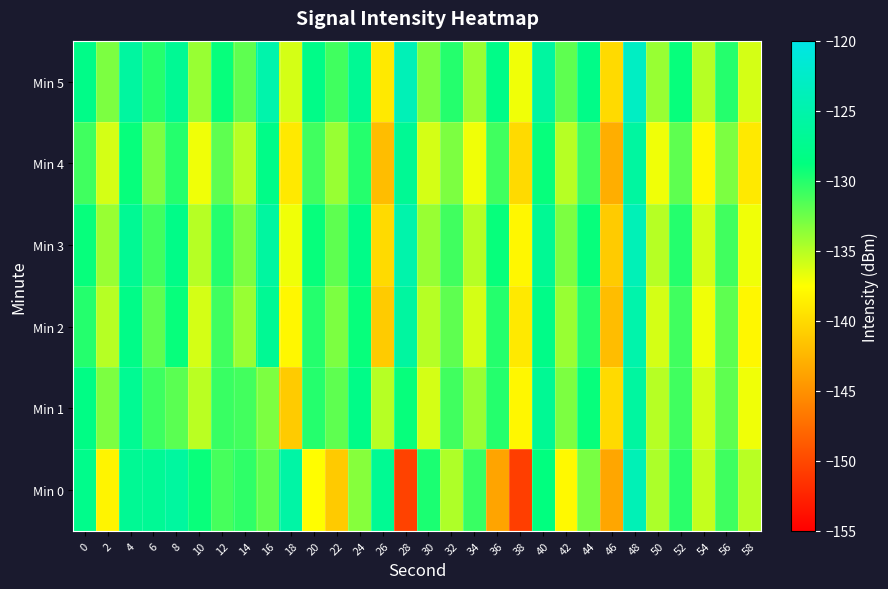

Reading right to left, extract all data points from this chart.

Min 0: 58=-135.1	56=-130.9	54=-135.5	52=-130.2	50=-134.6	48=-124.0	46=-143.6	44=-132.9	42=-137.9	40=-128.8	38=-150.7	36=-143.7	34=-130.7	32=-134.7	30=-129.7	28=-150.4	26=-127.1	24=-133.3	22=-141.1	20=-137.6	18=-125.5	16=-132.1	14=-130.4	12=-131.2	10=-129.1	8=-126.0	6=-126.9	4=-127.0	2=-138.2	0=-127.8
Min 1: 58=-137.0	56=-132.0	54=-136.0	52=-131.0	50=-135.0	48=-126.0	46=-140.0	44=-129.0	42=-133.0	40=-127.0	38=-138.0	36=-130.0	34=-134.0	32=-131.0	30=-136.0	28=-129.0	26=-135.0	24=-128.0	22=-132.0	20=-130.0	18=-141.0	16=-133.0	14=-131.0	12=-130.7	10=-135.1	8=-131.9	6=-130.9	4=-127.1	2=-133.0	0=-128.3
Min 2: 58=-138.0	56=-132.0	54=-137.0	52=-131.0	50=-136.0	48=-125.0	46=-142.0	44=-130.0	42=-134.0	40=-128.0	38=-139.0	36=-130.0	34=-136.0	32=-132.0	30=-135.0	28=-126.0	26=-141.0	24=-129.0	22=-133.0	20=-130.0	18=-138.0	16=-127.0	14=-134.0	12=-131.0	10=-136.0	8=-129.0	6=-132.0	4=-128.0	2=-135.0	0=-130.0
Min 3: 58=-137.0	56=-131.0	54=-136.0	52=-130.0	50=-135.0	48=-124.0	46=-141.0	44=-129.0	42=-133.0	40=-127.0	38=-138.0	36=-129.0	34=-135.0	32=-131.0	30=-134.0	28=-125.0	26=-140.0	24=-128.0	22=-132.0	20=-129.0	18=-137.0	16=-126.0	14=-133.0	12=-130.0	10=-135.0	8=-128.0	6=-131.0	4=-127.0	2=-134.0	0=-129.0
Min 4: 58=-139.0	56=-133.0	54=-138.0	52=-132.0	50=-137.0	48=-126.0	46=-143.0	44=-131.0	42=-135.0	40=-129.0	38=-140.0	36=-131.0	34=-137.0	32=-133.0	30=-136.0	28=-127.0	26=-142.0	24=-130.0	22=-134.0	20=-131.0	18=-139.0	16=-128.0	14=-135.0	12=-132.0	10=-137.0	8=-130.0	6=-133.0	4=-129.0	2=-136.0	0=-131.0
Min 5: 58=-136.0	56=-130.0	54=-135.0	52=-129.0	50=-134.0	48=-123.0	46=-140.0	44=-128.0	42=-132.0	40=-126.0	38=-137.0	36=-128.0	34=-134.0	32=-130.0	30=-133.0	28=-124.0	26=-139.0	24=-127.0	22=-131.0	20=-128.0	18=-136.0	16=-125.0	14=-132.0	12=-129.0	10=-134.0	8=-127.0	6=-130.0	4=-126.0	2=-133.0	0=-128.0